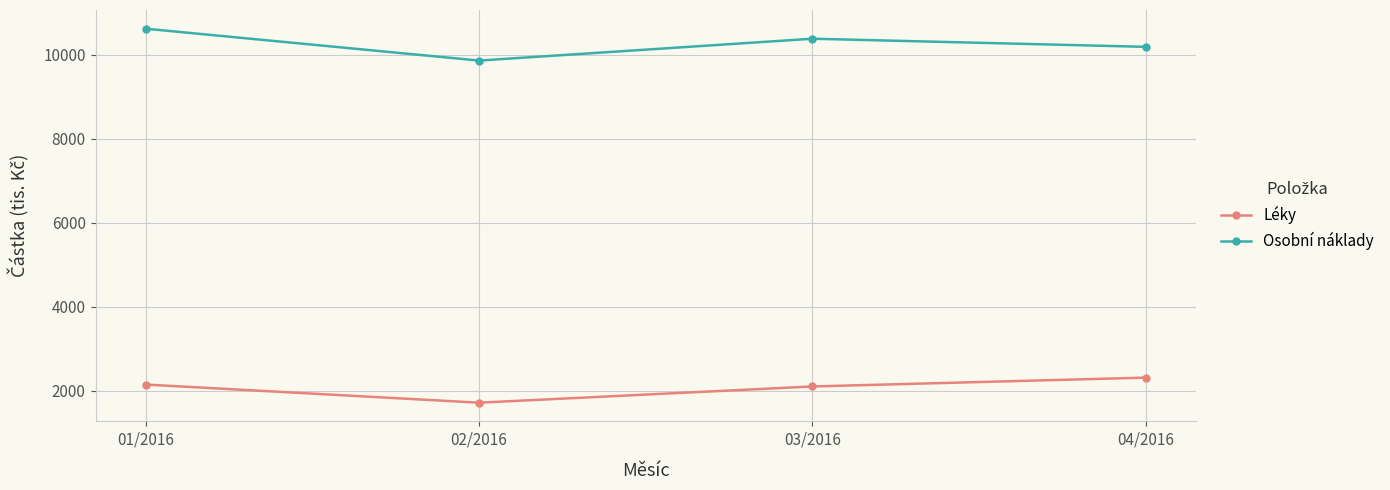

List the series in order of their overall mean, highest first.

Osobní náklady, Léky